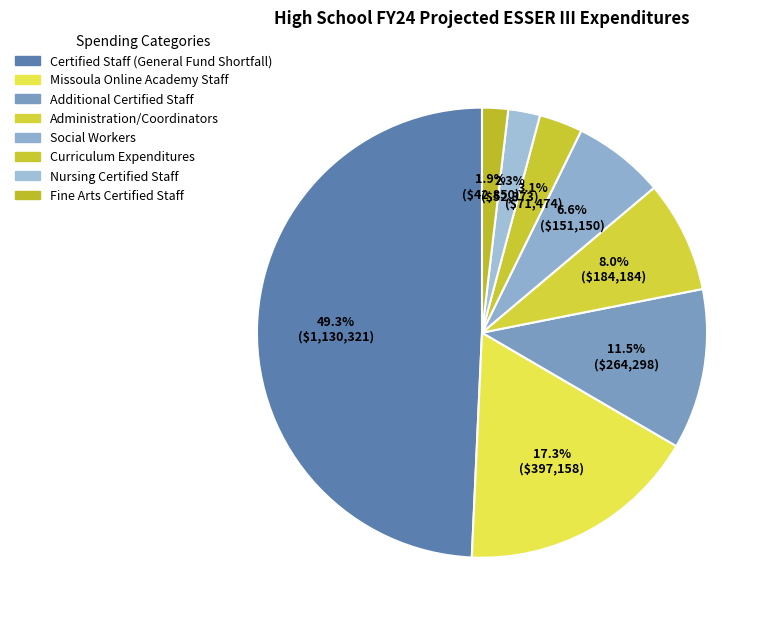

To the nearest percent, what is the difference between the Curriculum Expenditures and Administration/Coordinators slice percentages?

5%